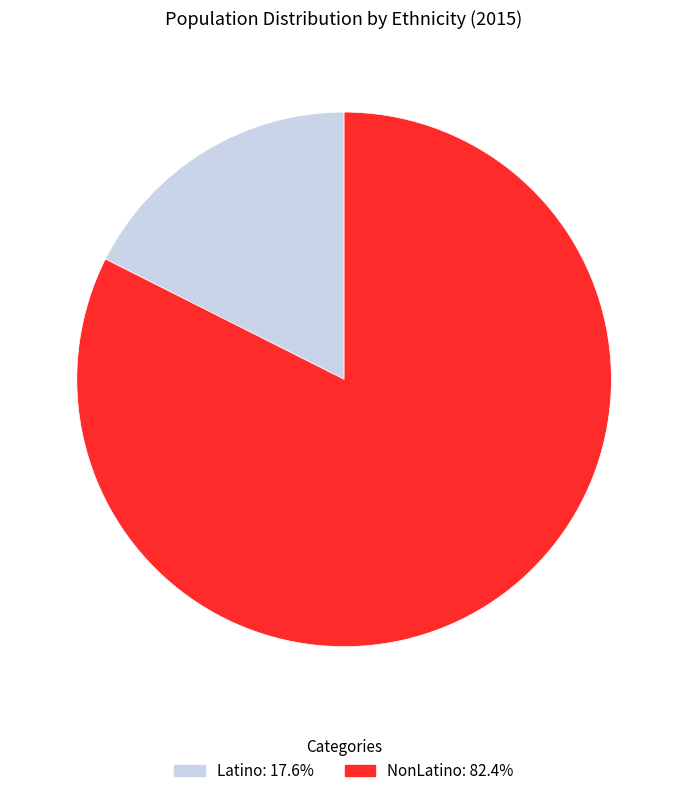

Is the sum of Latino and NonLatino greater than half?

Yes